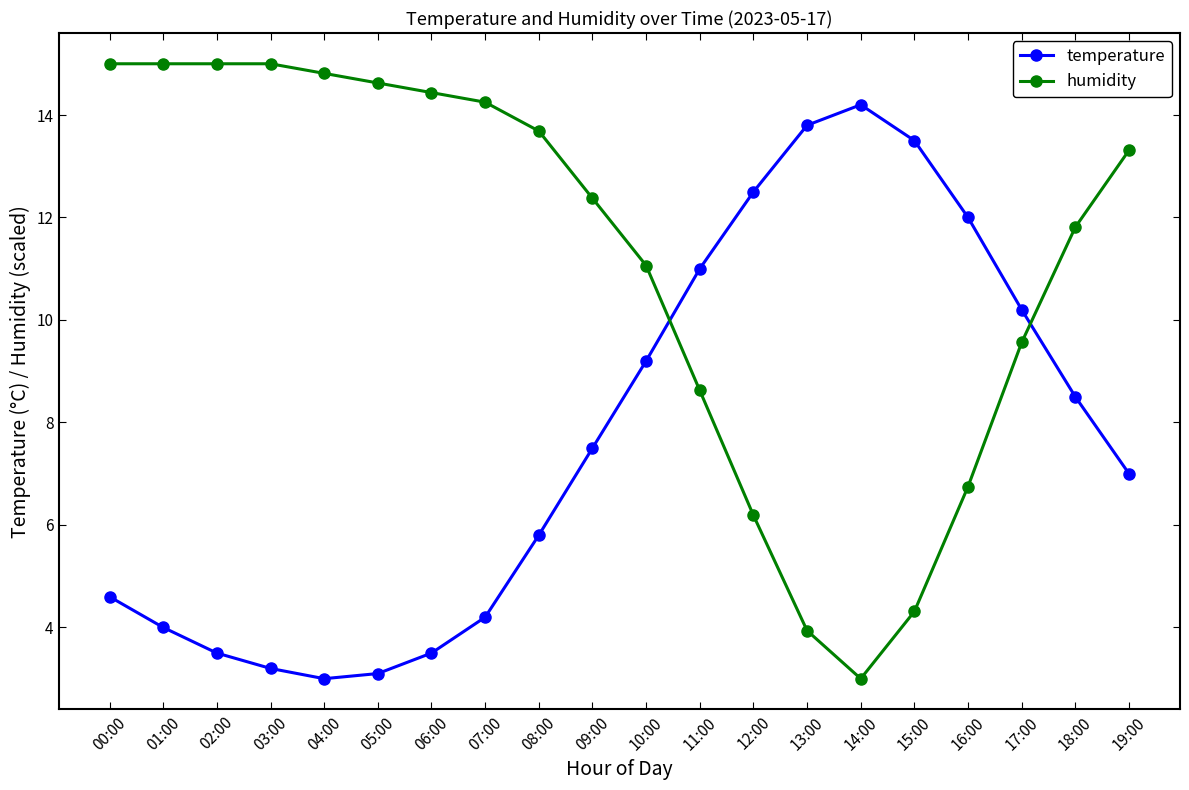

Is this an area chart (filled region under the line)?

No